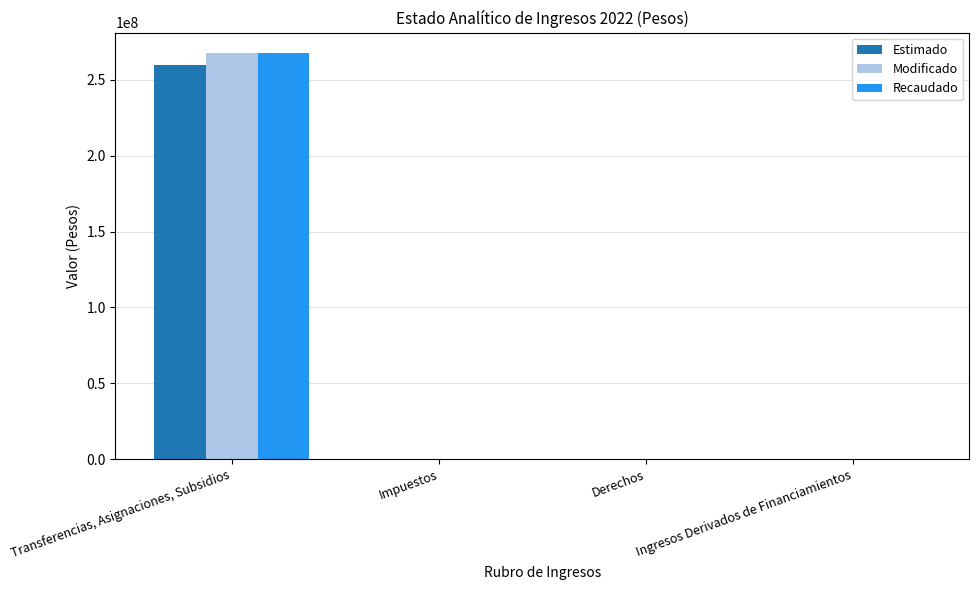

True or false: Recaudado has a value of 471088473 at Transferencias, Asignaciones, Subsidios.

False